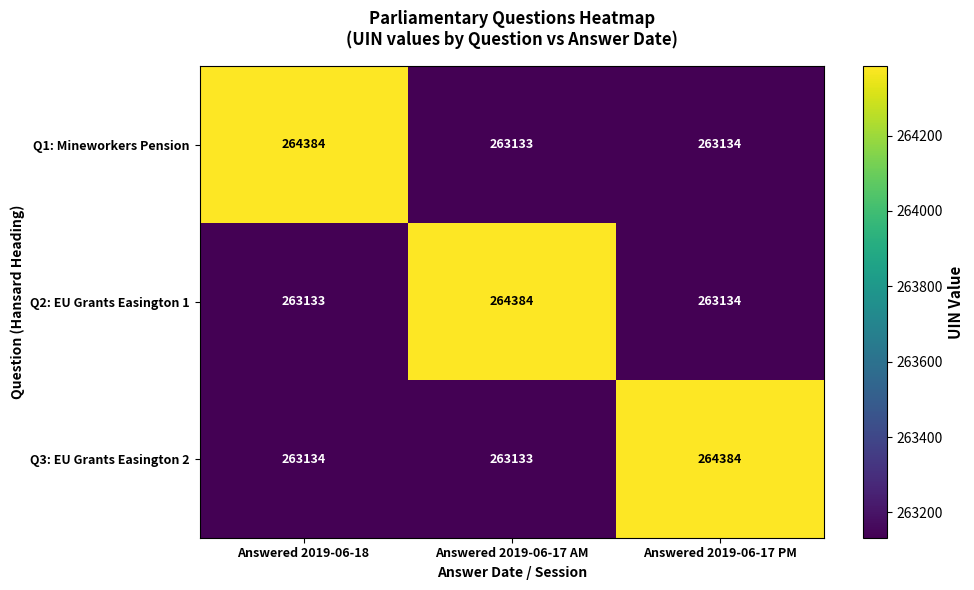

Reading left to right, what are all the values shown in this chart?

Q1: Mineworkers Pension: 264384	263133	263134
Q2: EU Grants Easington 1: 263133	264384	263134
Q3: EU Grants Easington 2: 263134	263133	264384